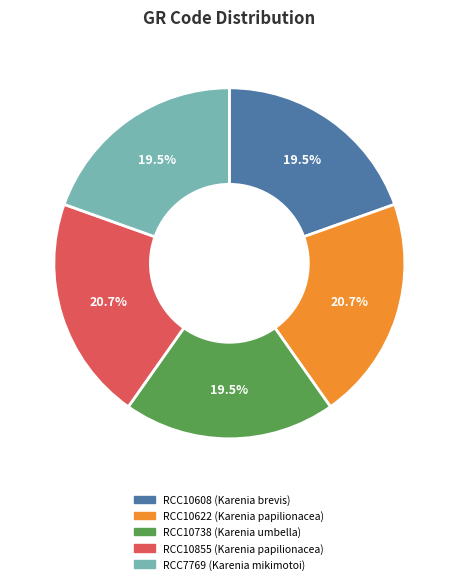

What is the total percentage of RCC10608 and RCC10622?

40.2%